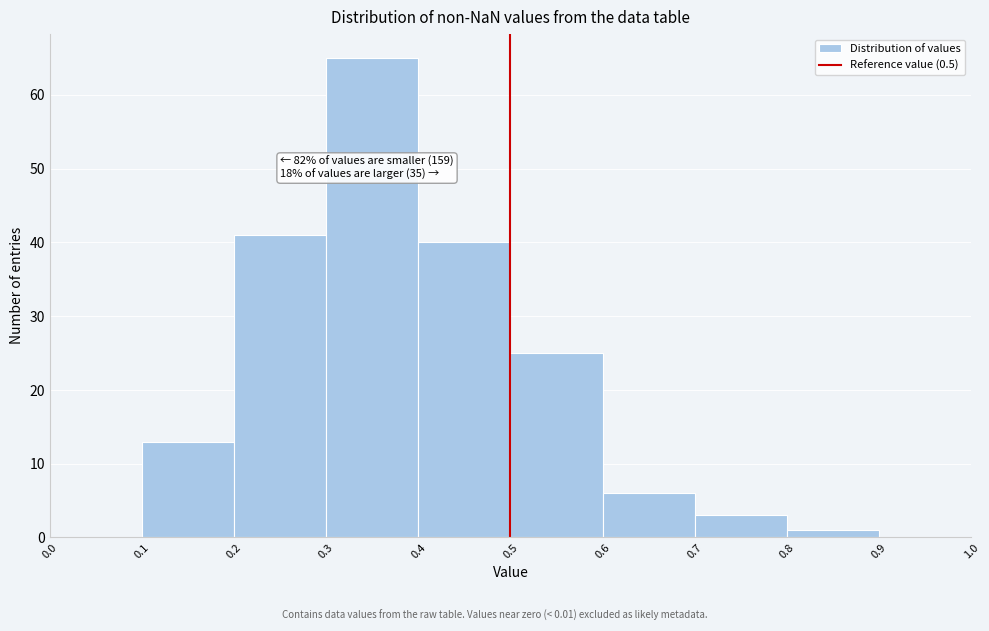

Over which range of the x-axis is the bar tallest?

0.3 to 0.4